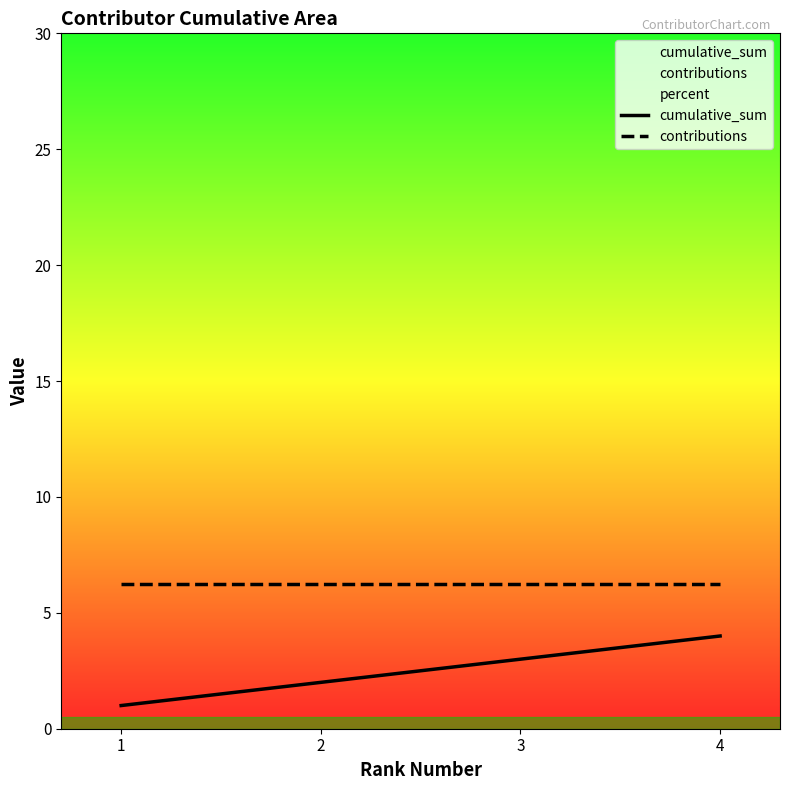

Which series has the largest total across all categories?

contributions